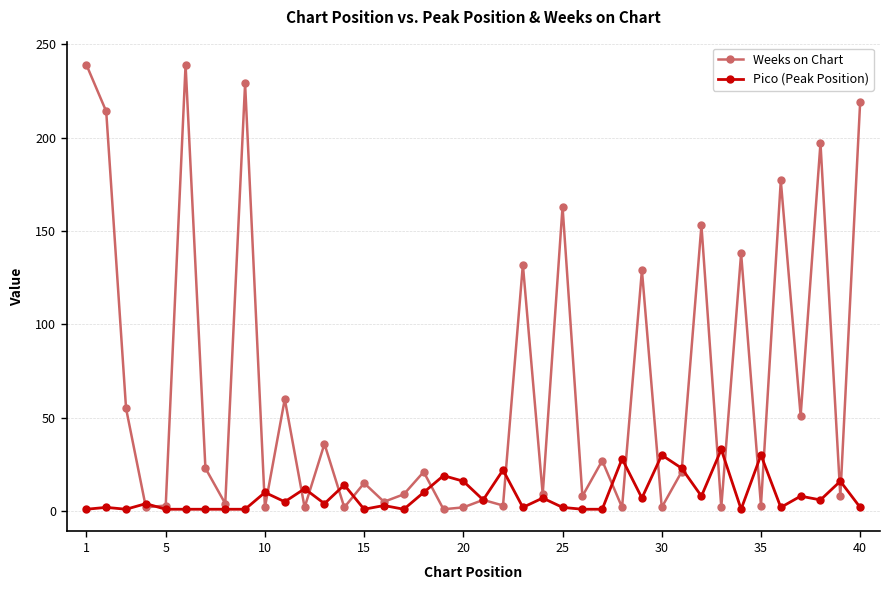

Which series has the largest total across all categories?

Weeks on Chart